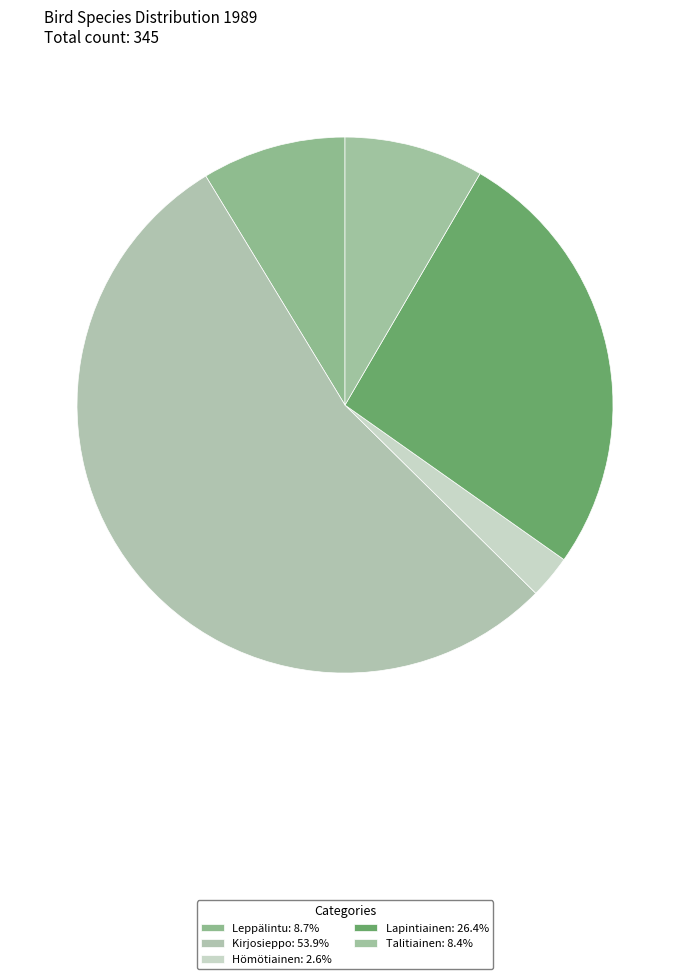

The Lapintiainen slice represents 19% of the pie. True or false?

False